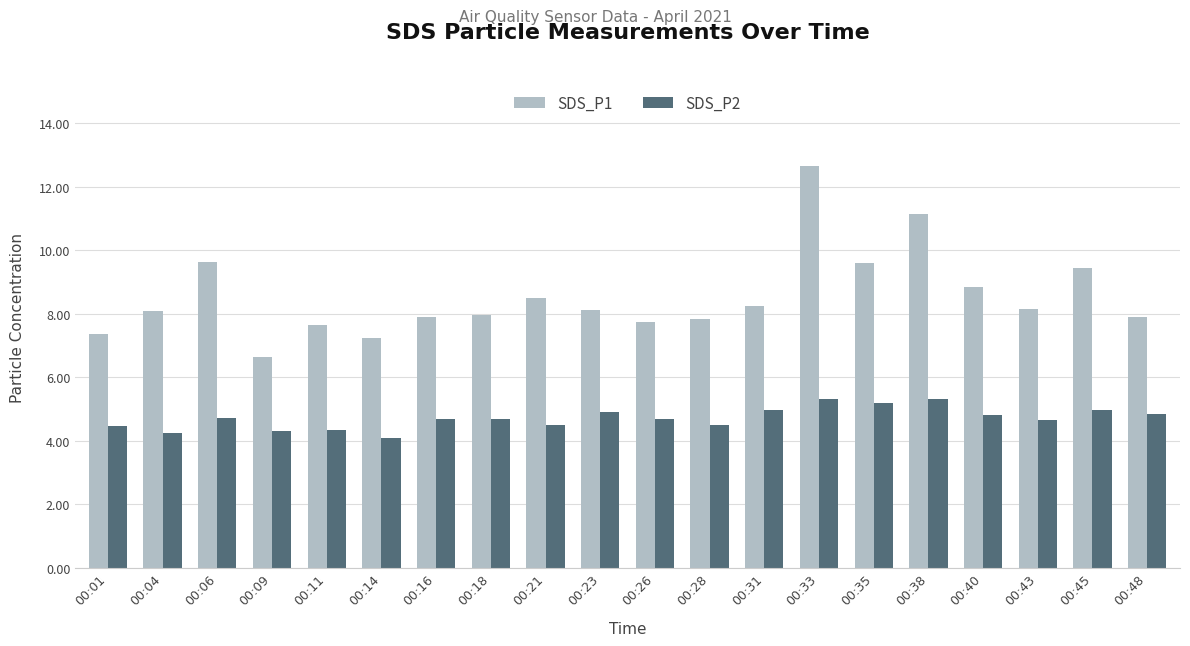

What is the sum of the SDS_P2 values at 00:09 and 00:04?

8.6